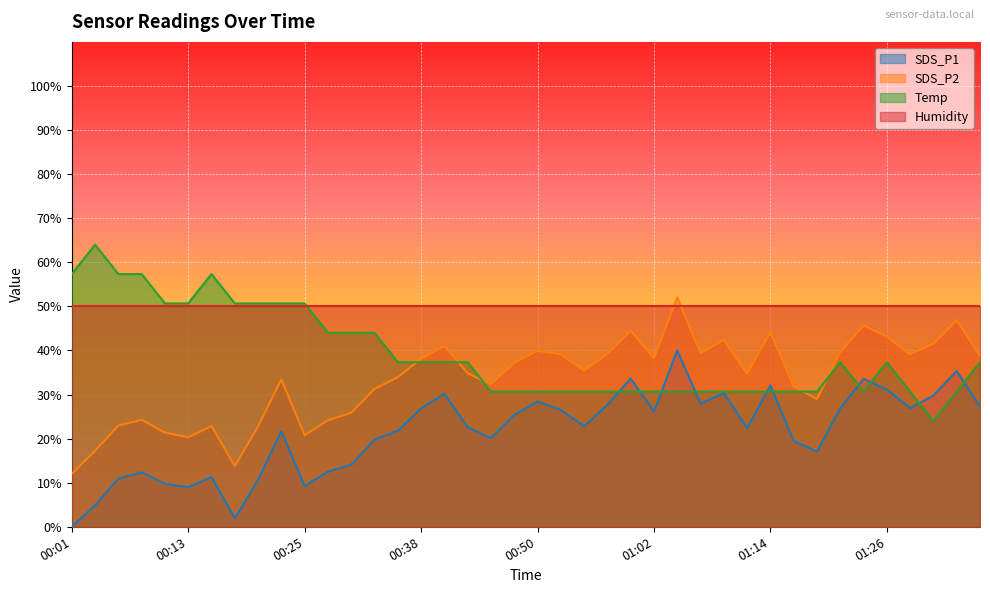

Where is the first local minimum for Temp?

01:24